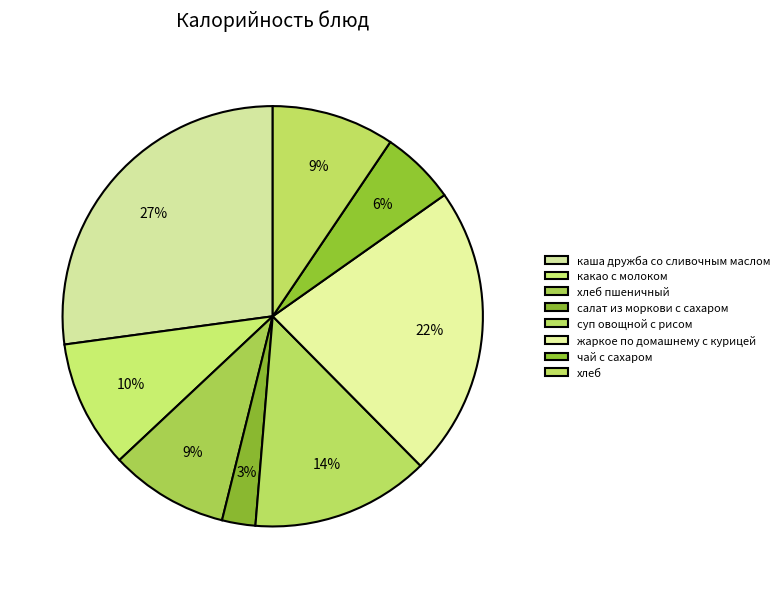

How many segments does this pie chart have?

8